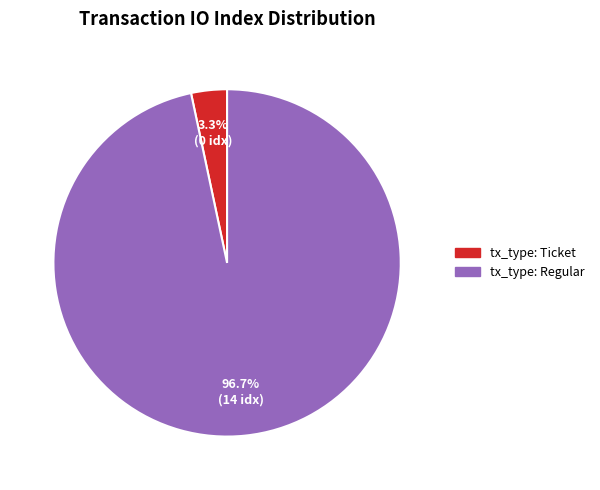

How many slices are in this pie chart?

2